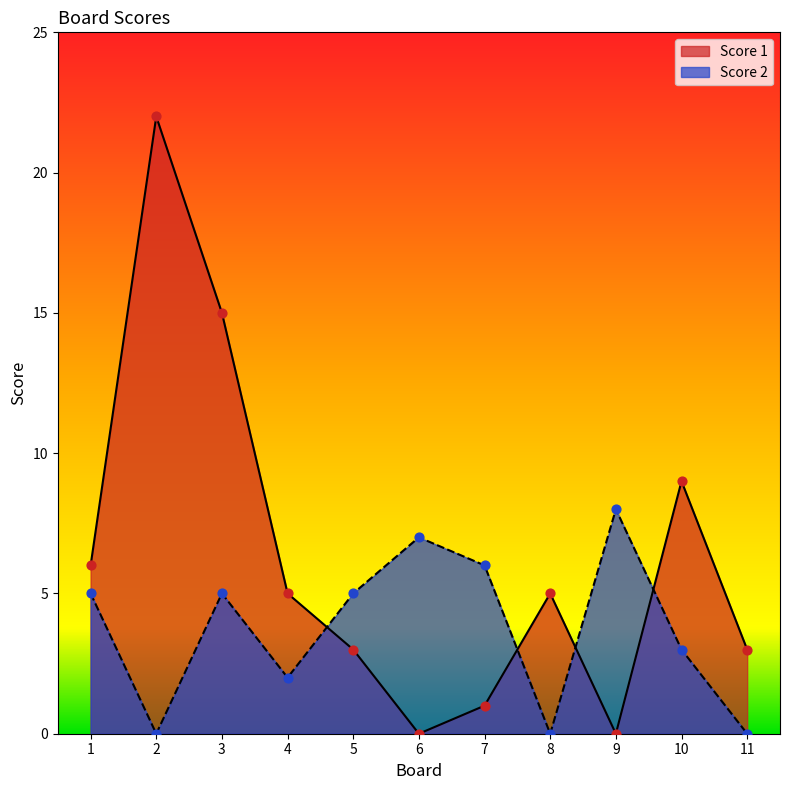

At how many categories does at least one series exceed 10?

2